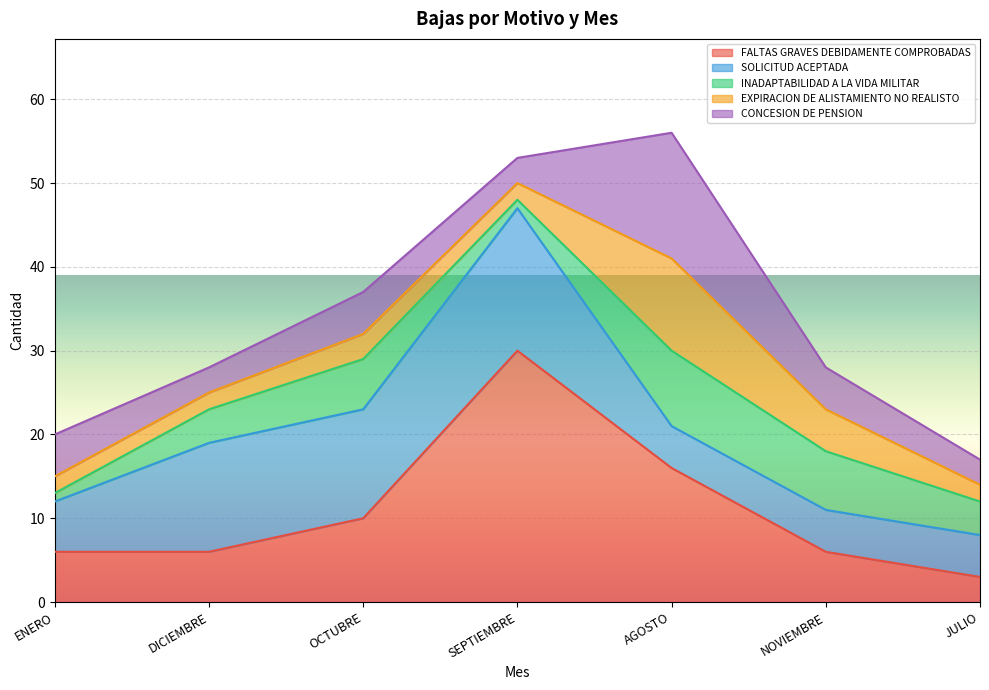

The value of EXPIRACION DE ALISTAMIENTO NO REALISTO at ENERO is 3. True or false?

False